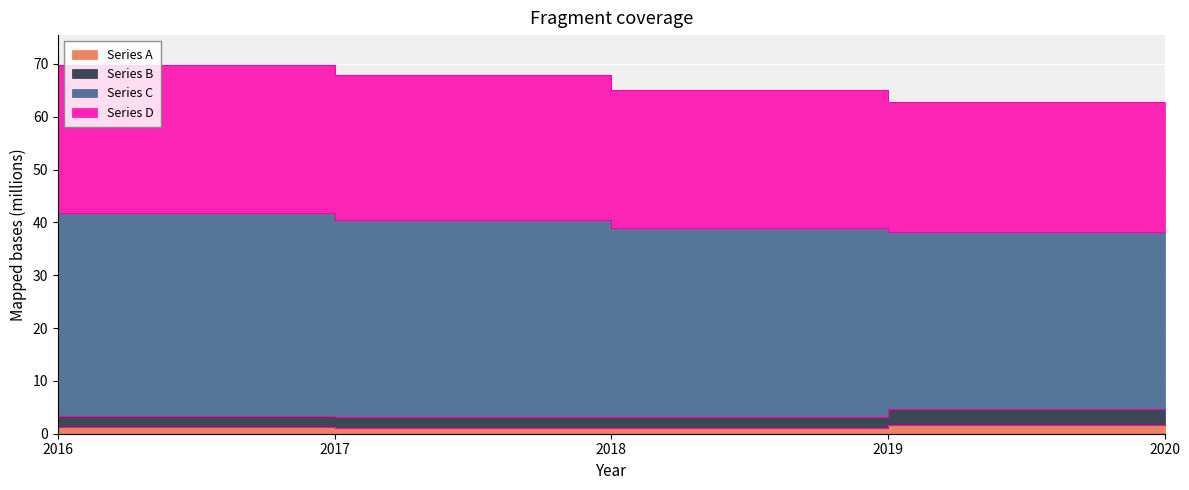

At which label does Series B reach its minimum?

2019